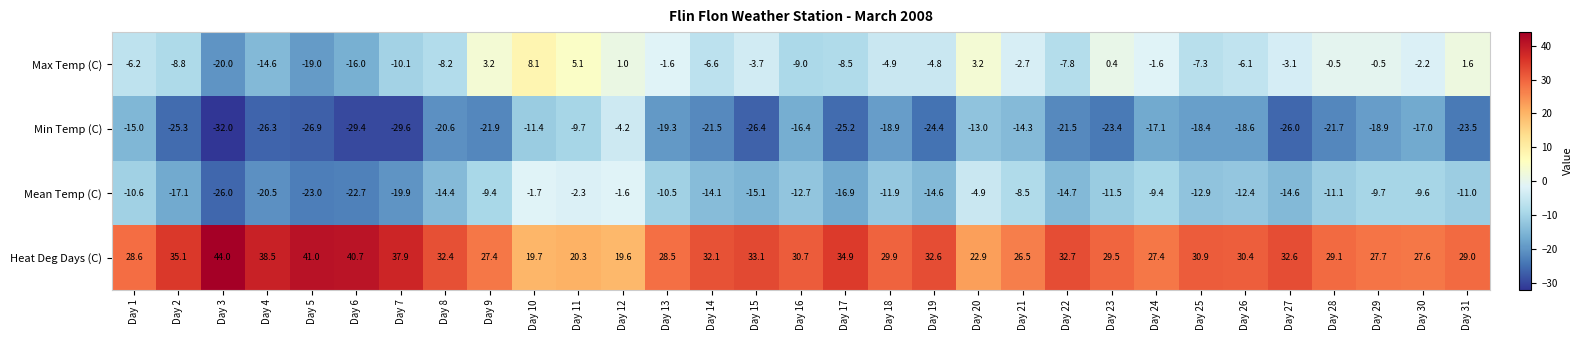

List the series in order of their overall mean, lowest first.

Min Temp (C), Mean Temp (C), Max Temp (C), Heat Deg Days (C)